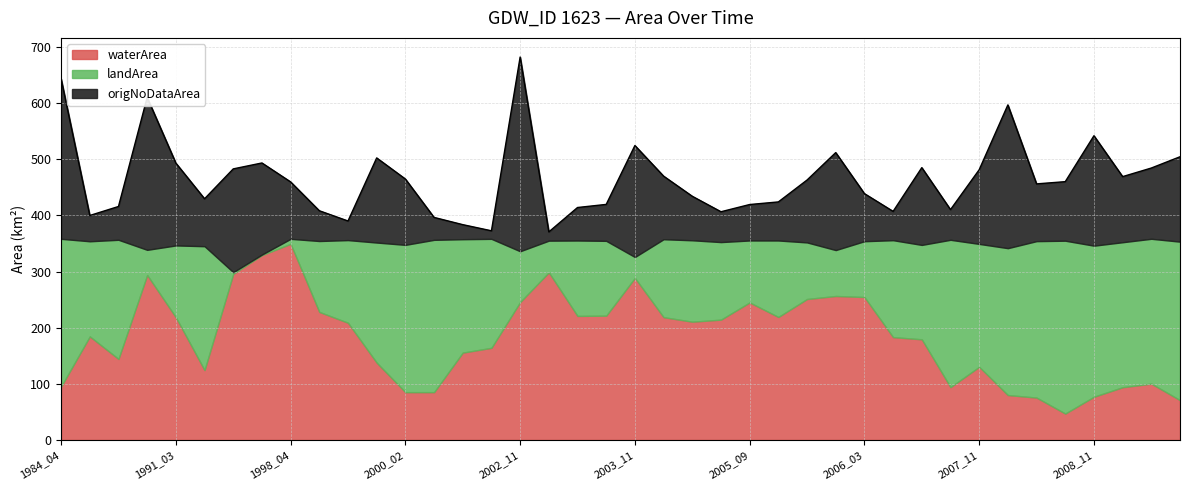

List the labels in order of origNoDataArea value, largest first.

2002_11, 1984_04, 1987_10, 2008_02, 2003_11, 2008_11, 1992_11, 2006_02, 1998_03, 2009_11, 1999_11, 1991_03, 2007_02, 2007_11, 2009_04, 2000_02, 2009_03, 2004_10, 2005_11, 2008_10, 2008_03, 1998_04, 2006_03, 1991_11, 2004_11, 2005_10, 2003_10, 2005_09, 1986_02, 2003_09, 2005_02, 1998_11, 2007_10, 2006_11, 1985_03, 2000_03, 1999_02, 2001_03, 2003_03, 2002_10